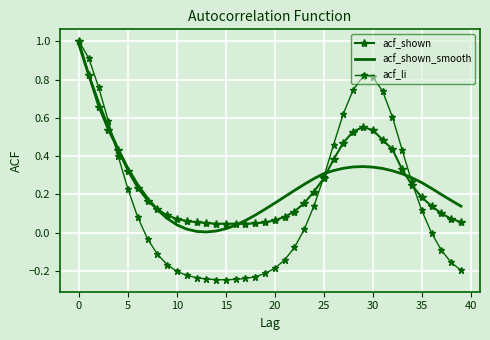

At which label is acf_shown closest to 0?

14